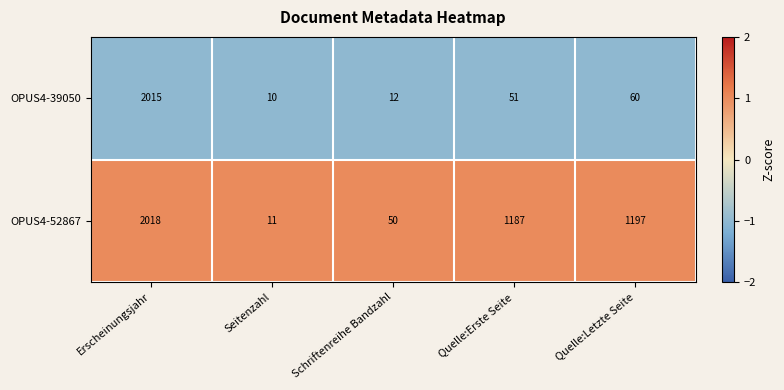

Which series has the widest spread of values?

OPUS4-52867